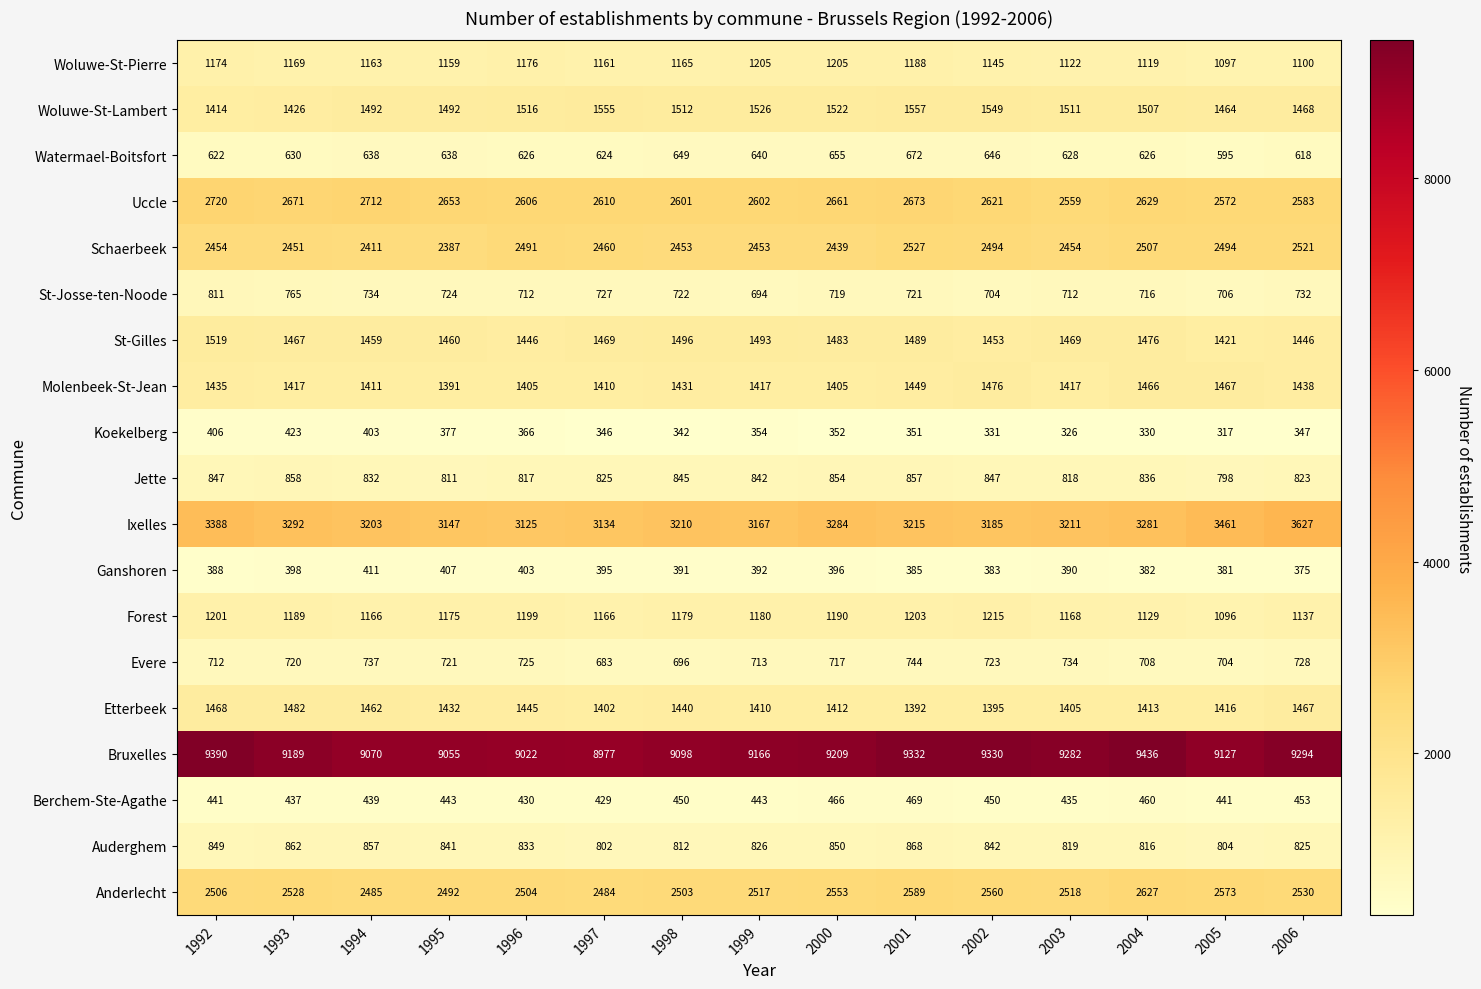

Is the value of St-Gilles at 1992 greater than the value of Jette at 2005?

Yes